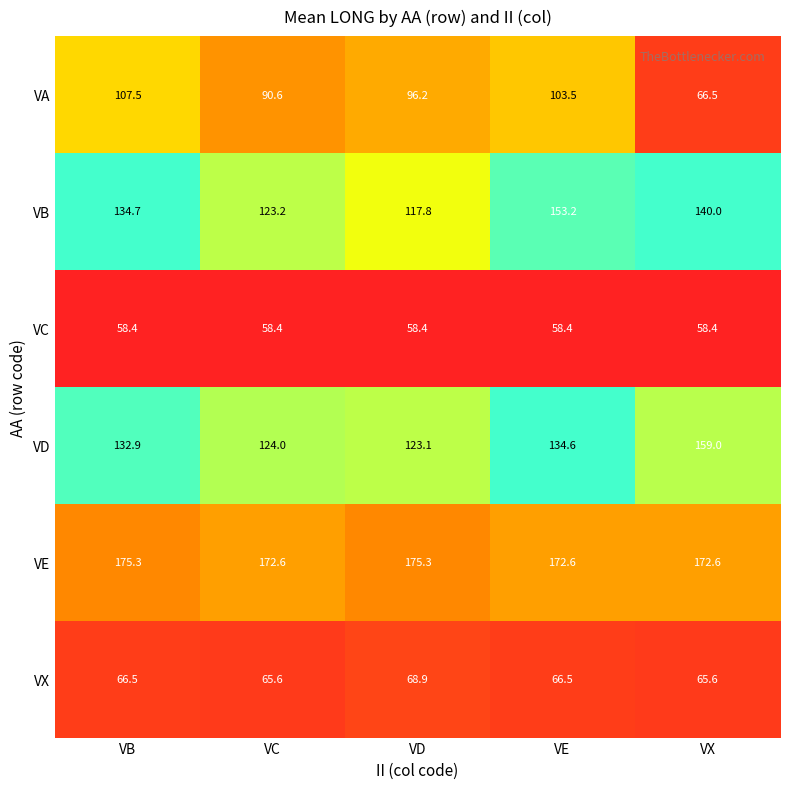

What is the approximate value of VX at VB?

66.5